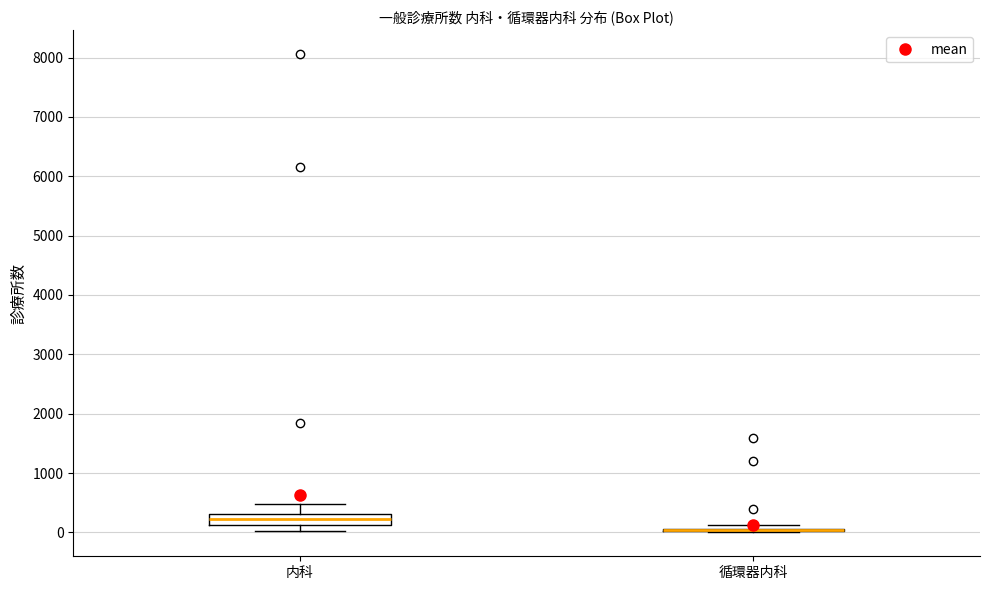

Reading left to right, read every box against the y-axis: the position of its median line, the range the box covers, and the ends of its whiskers. The values are not printed on the chart, so give them approximately, as read against the axis.

内科: median 200, box 100 to 300, whiskers 0 to 500
循環器内科: box collapsed to a line at 0, whiskers 0 to 100